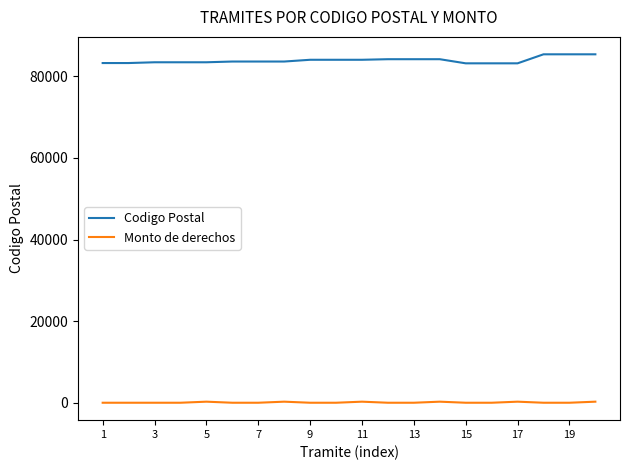

What is the difference between the maximum and minimum values in the Codigo Postal series?

2210